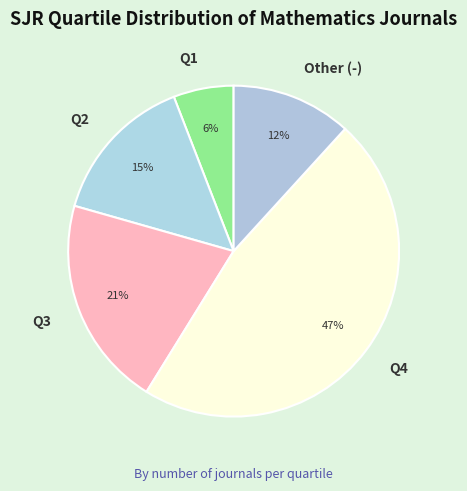

How many slices are in this pie chart?

5